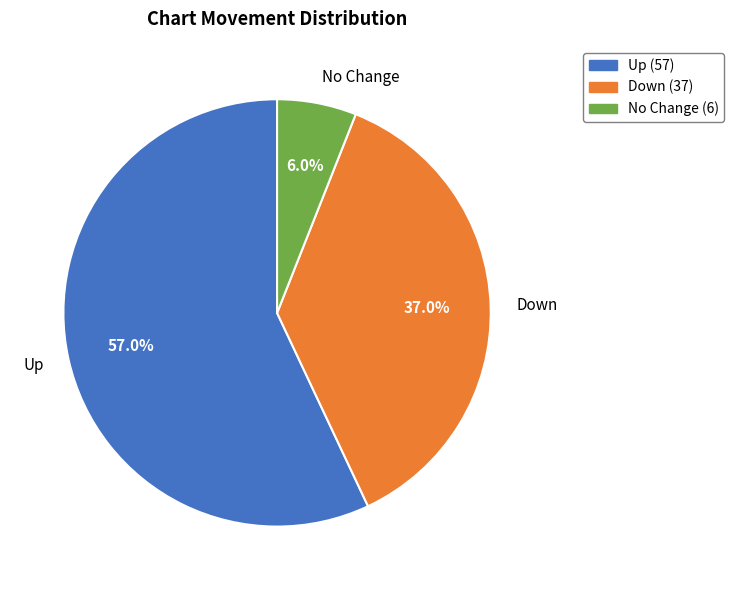

Rank the categories by value from highest to lowest.

Up, Down, No Change